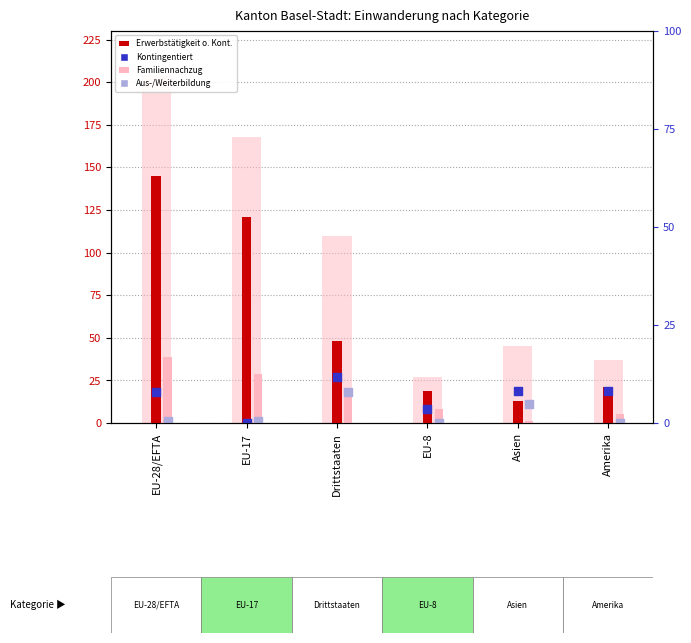

Which series contains the highest Y value?

Total (background)